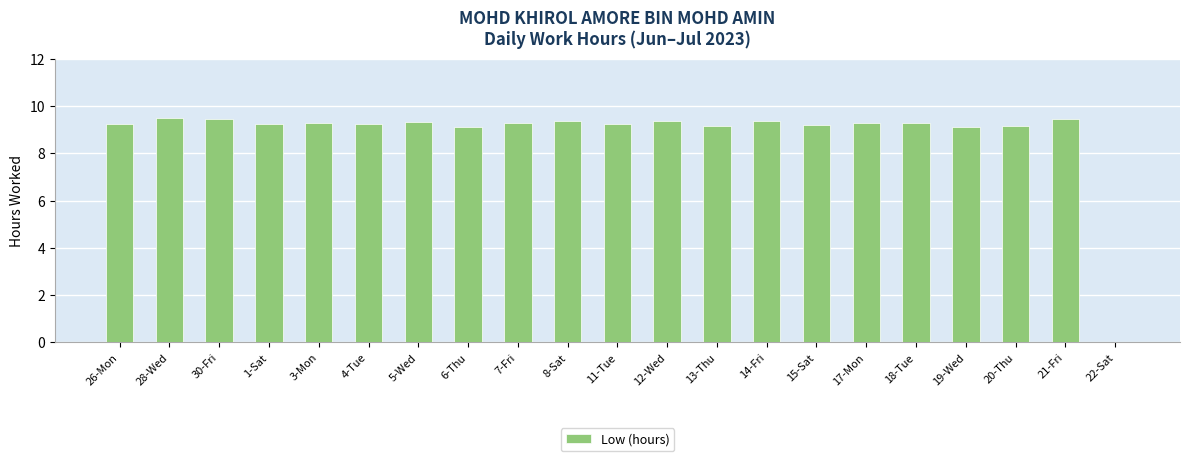

What is the greatest value displayed?

9.5